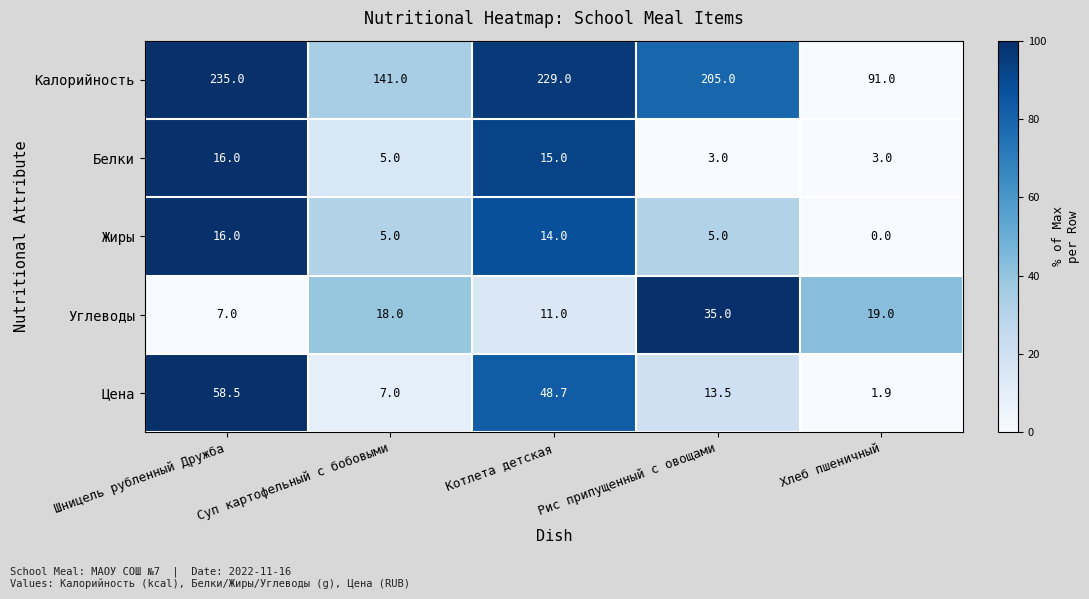

Rank the categories by Цена value from highest to lowest.

Шницель рубленный Дружба, Котлета детская, Рис припущенный с овощами, Суп картофельный с бобовыми, Хлеб пшеничный